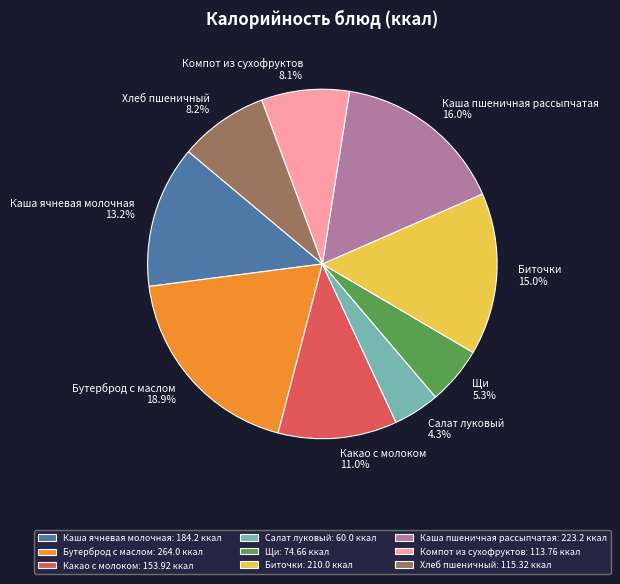

The Хлеб пшеничный slice represents 15% of the pie. True or false?

False